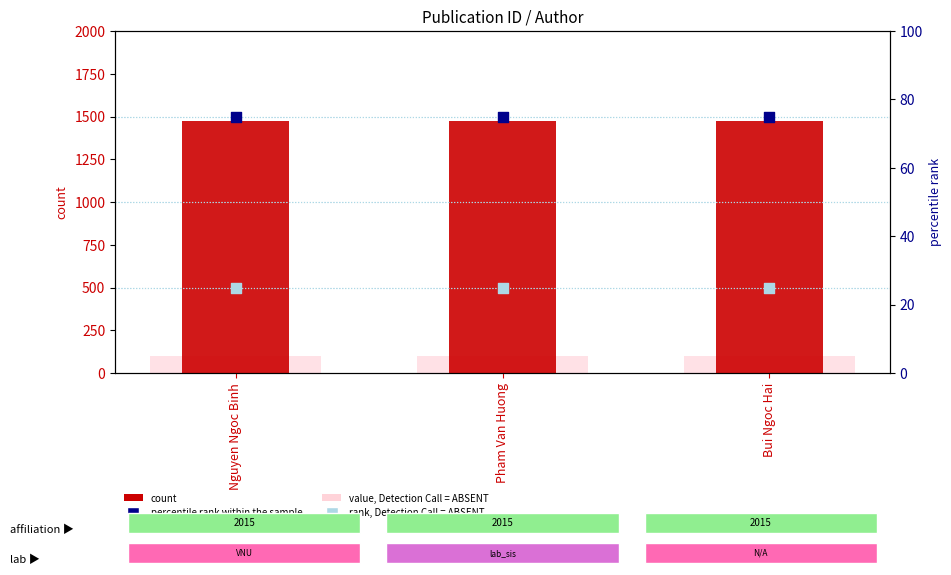

At which category is the sum across all series the highest?

Nguyen Ngoc Binh